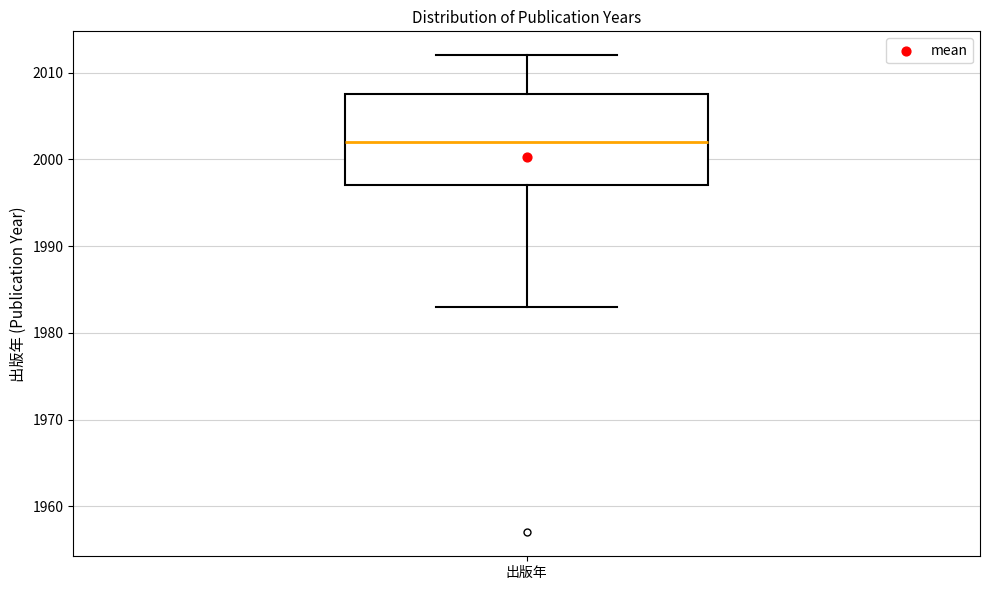

Read this box plot against the y-axis: the position of the median line, the range covered by the box, and the ends of both whiskers. The values are not printed on the chart, so give them approximately, as read against the axis.

median 2002, box 1997 to 2008, whiskers 1983 to 2012